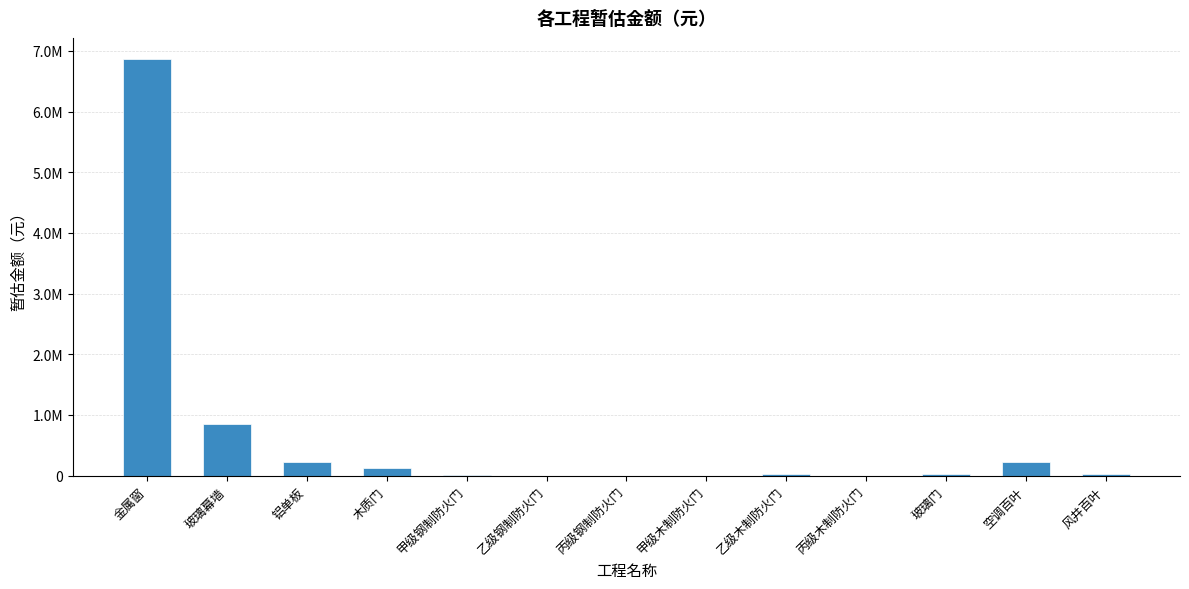

What is the label of the 5th bar from the right?

乙级木制防火门